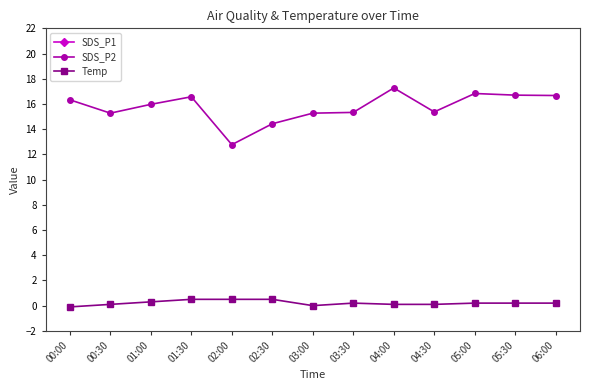

Reading left to right, list all the values displayed in this chart.

SDS_P1: 31.0	30.0	29.0	29.8	22.5	23.6	27.8	28.2	32.0	27.2	31.7	28.4	27.8
SDS_P2: 16.3	15.3	16.0	16.6	12.8	14.4	15.3	15.3	17.3	15.4	16.8	16.7	16.7
Temp: -0.1	0.1	0.3	0.5	0.5	0.5	0.0	0.2	0.1	0.1	0.2	0.2	0.2